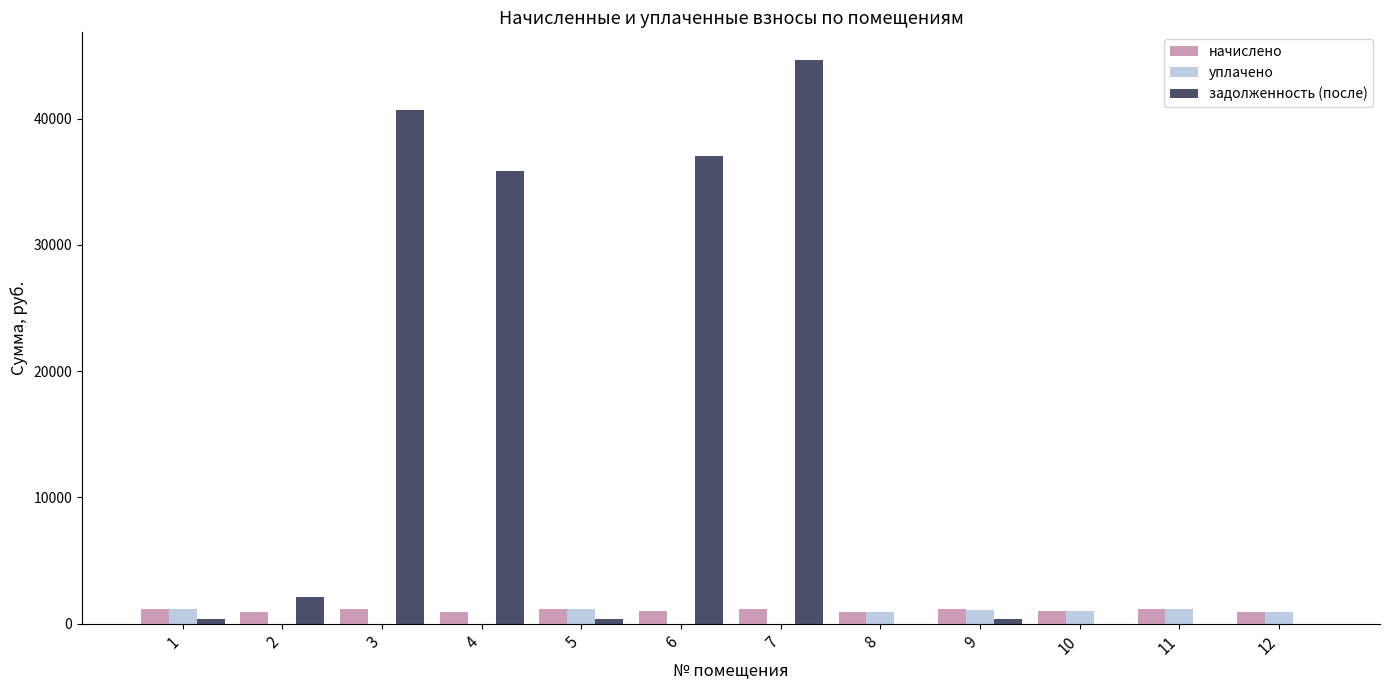

What is the sum of all задолженность (после) values?

161573.6